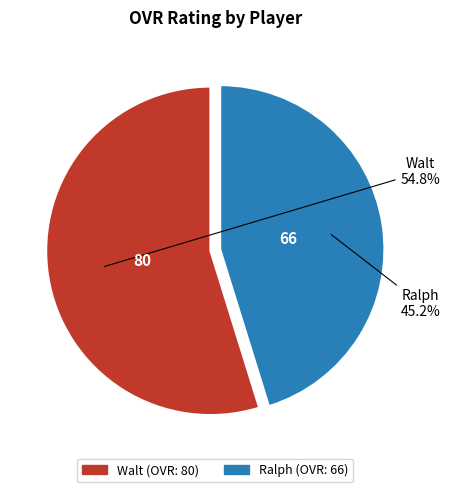

Is it true that Walt is 55% of the pie?

True